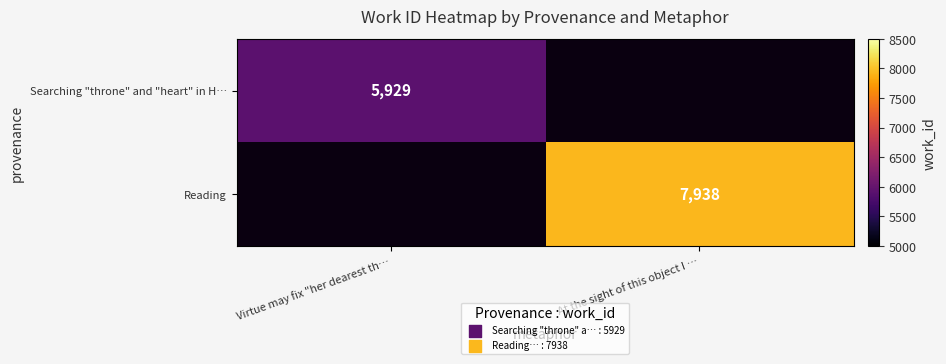

The value of Reading at At the sight of this object I … is 7938. True or false?

True